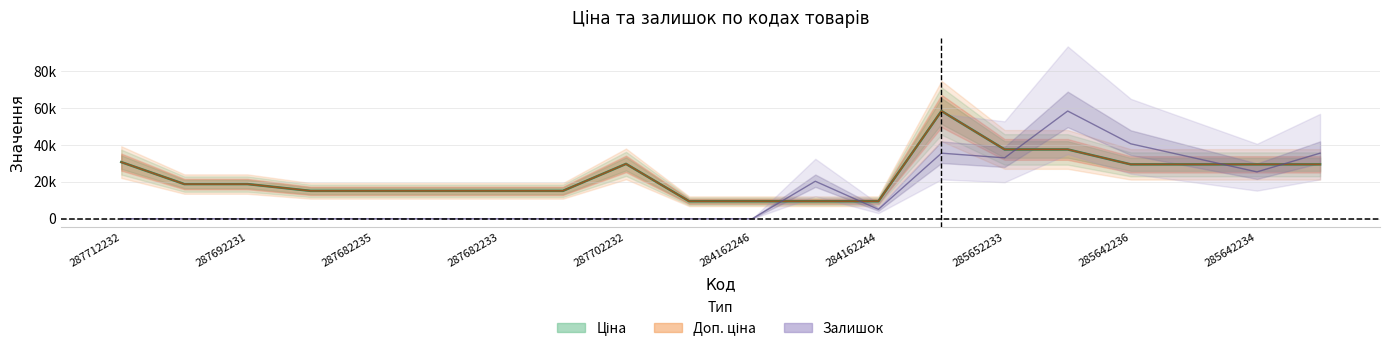

Does the chart have visible grid lines?

Yes